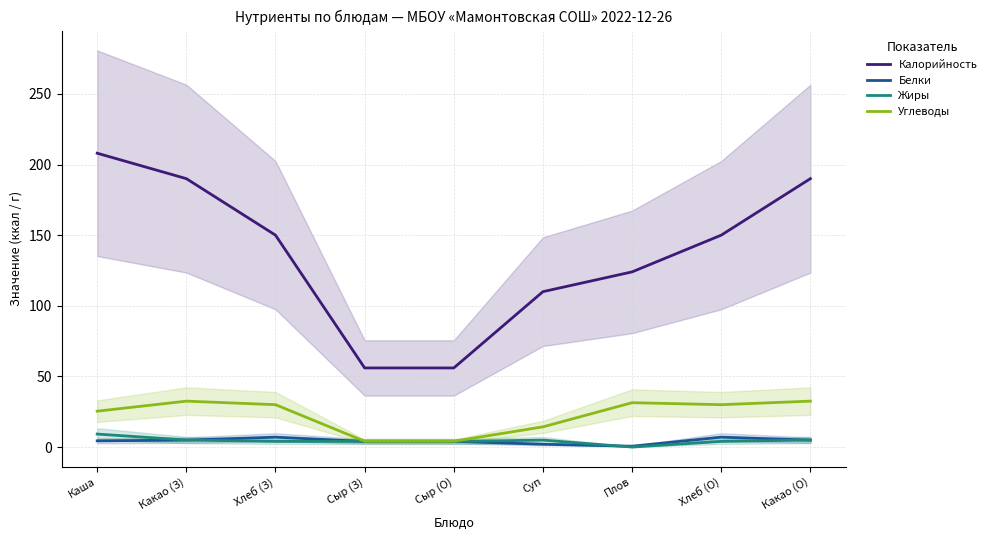

What is the average value of the Углеводы series?

22.7